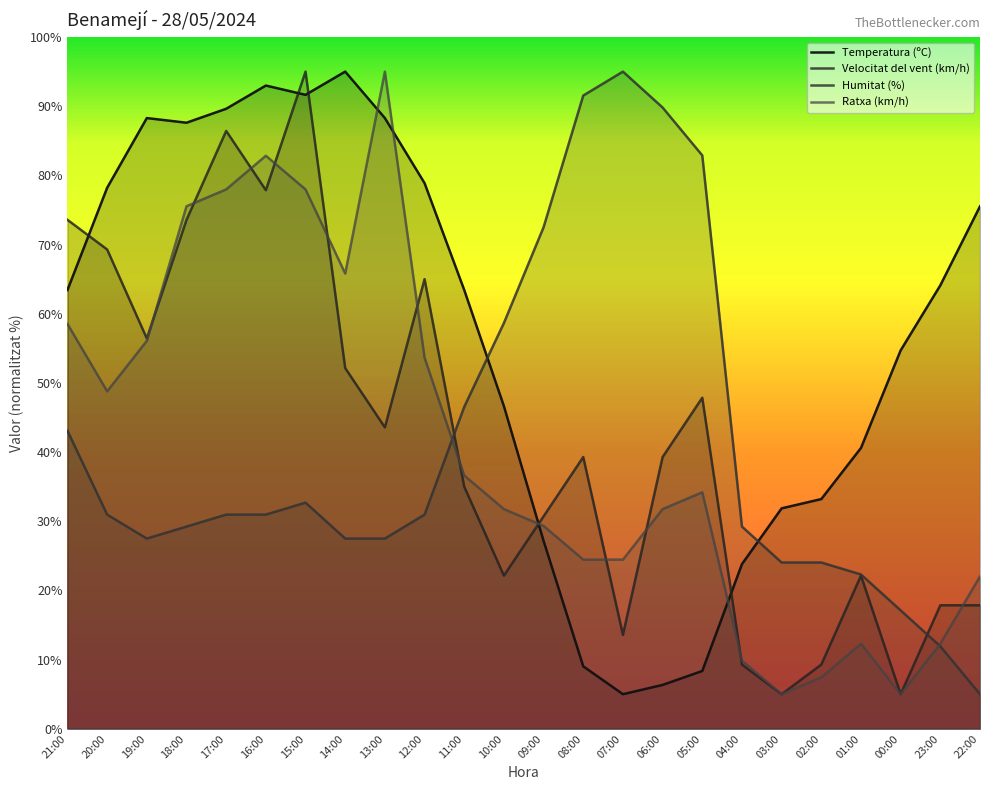

Which category has the lowest value in the Ratxa (km/h) series?

03:00